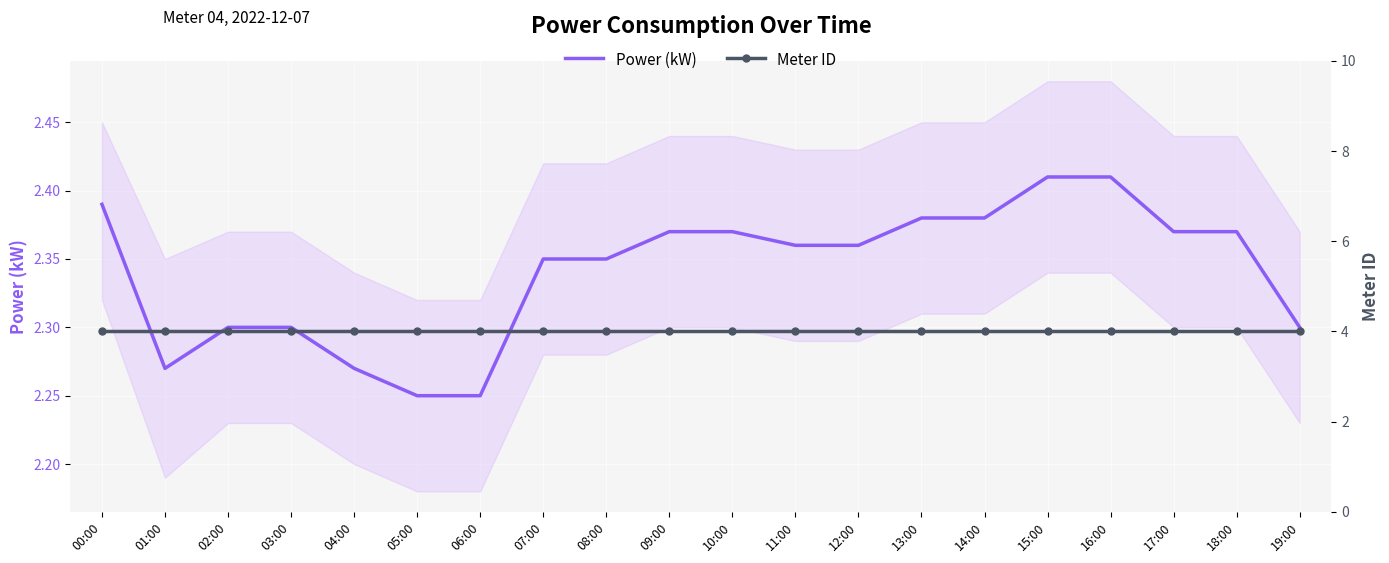

Where is Meter ID nearest to the value 4?

00:00